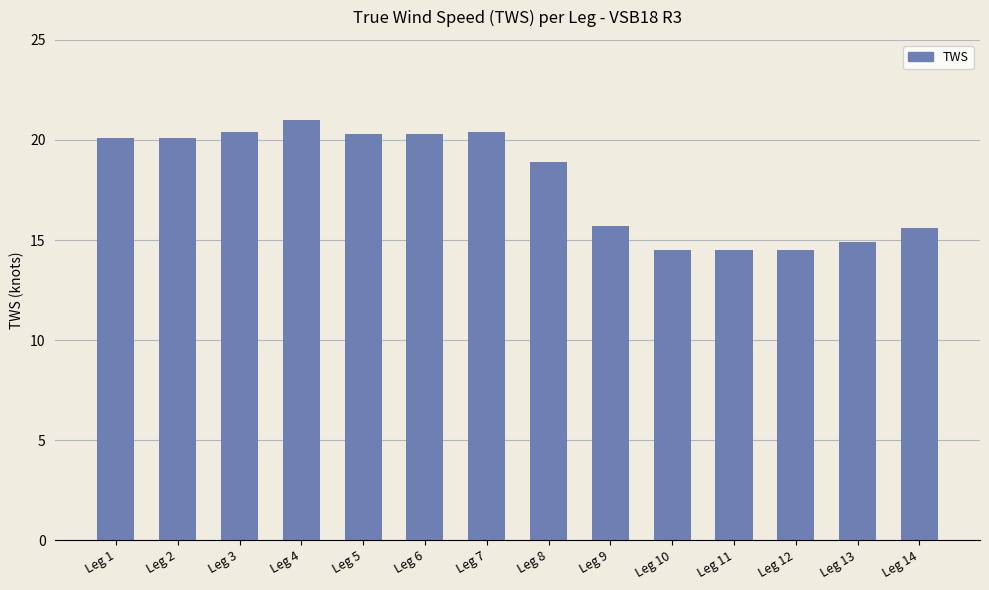

What is the greatest value displayed?

21.0